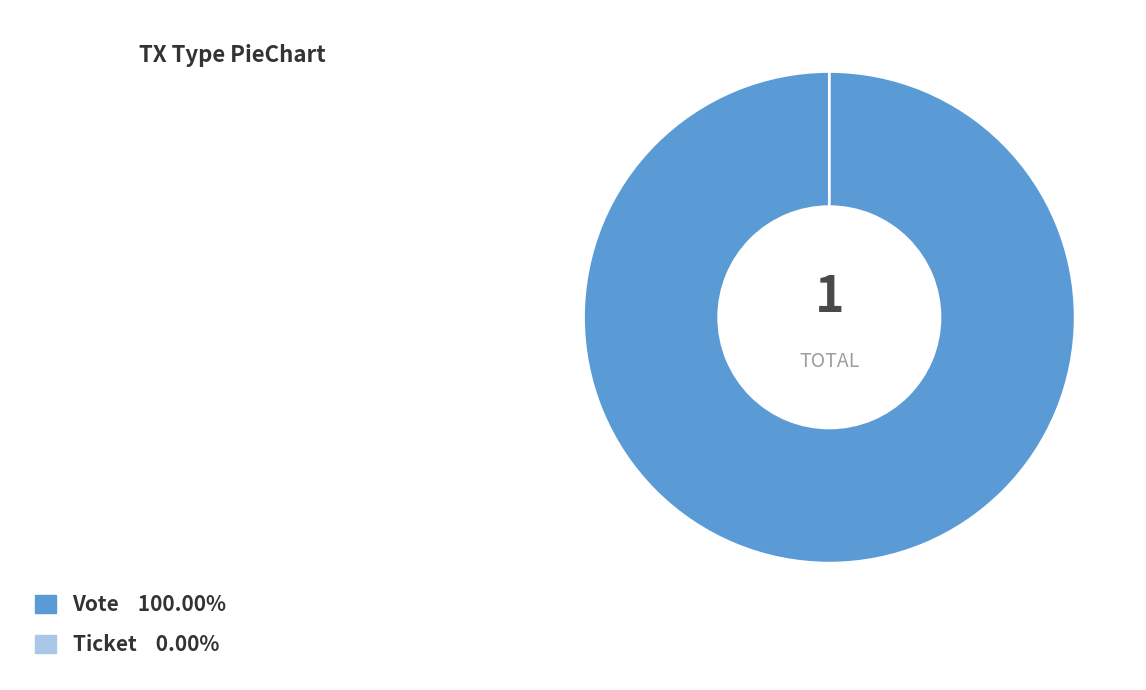

Which slice is the smallest?

Ticket